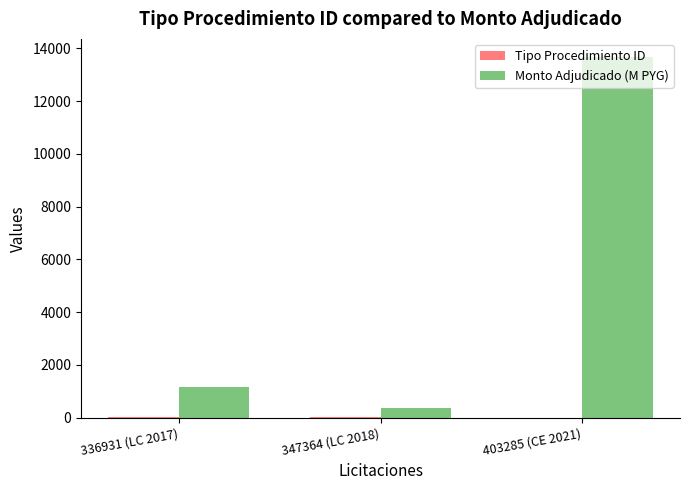

At which category is the sum across all series the highest?

403285 (CE 2021)